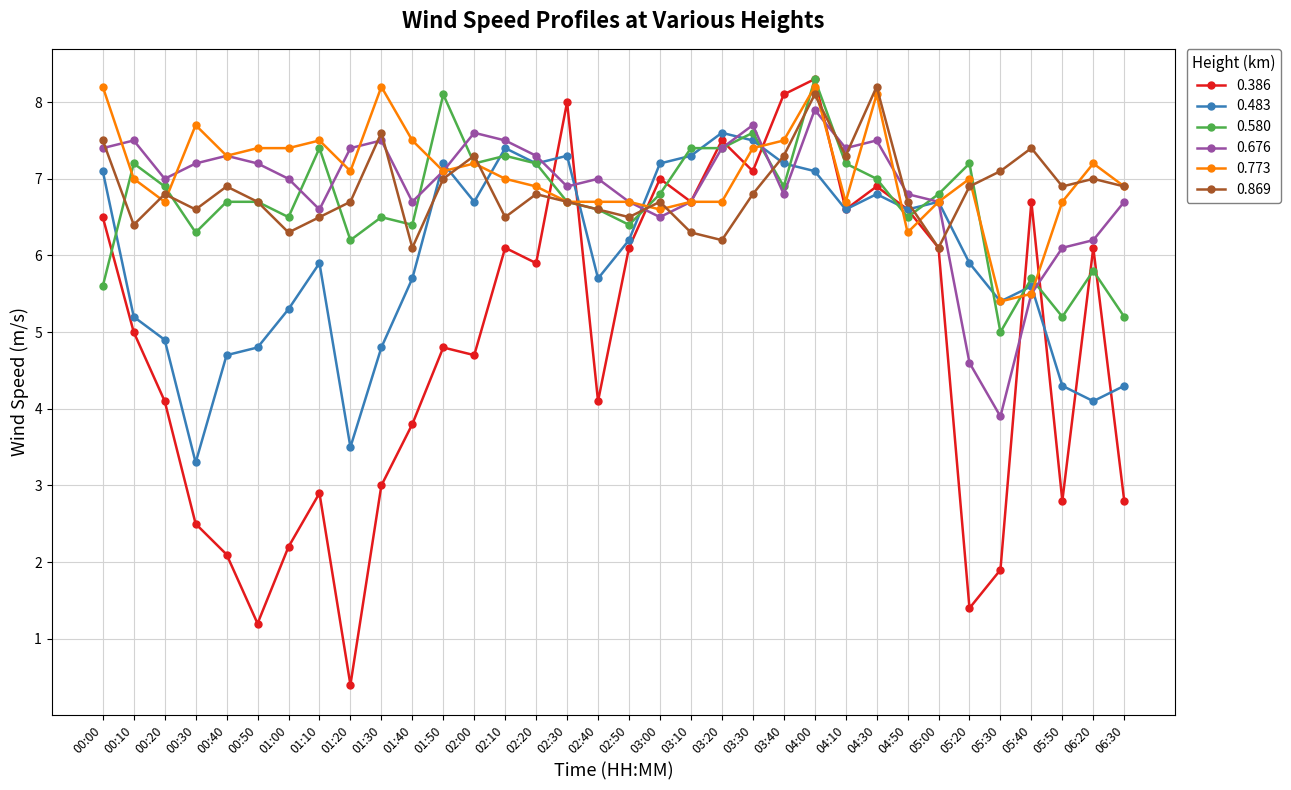

Does the chart display data point markers on the line(s)?

Yes